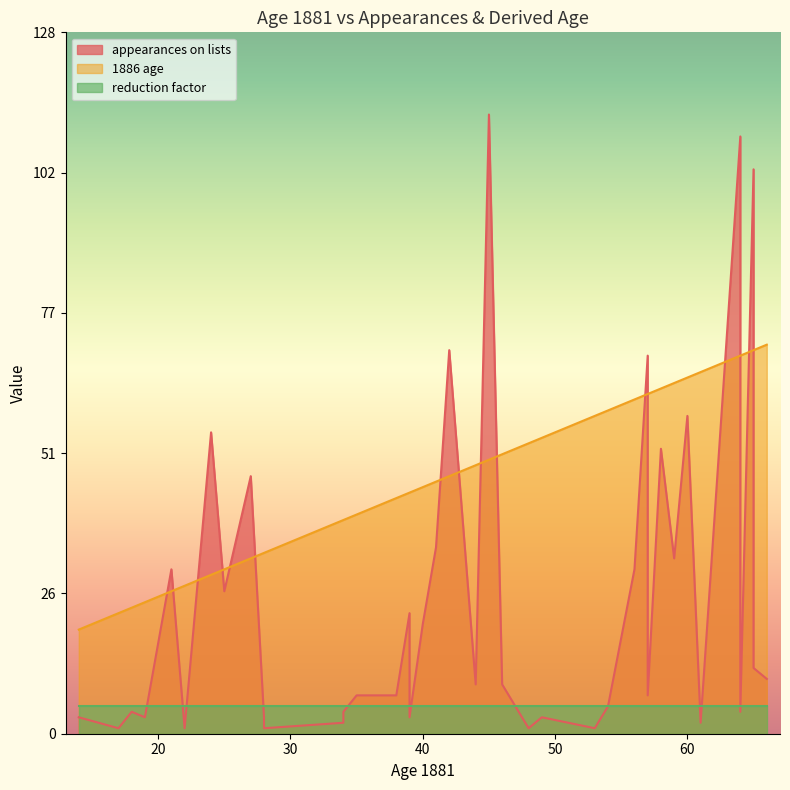

The appearances on lists series shows 1 at 53. True or false?

False